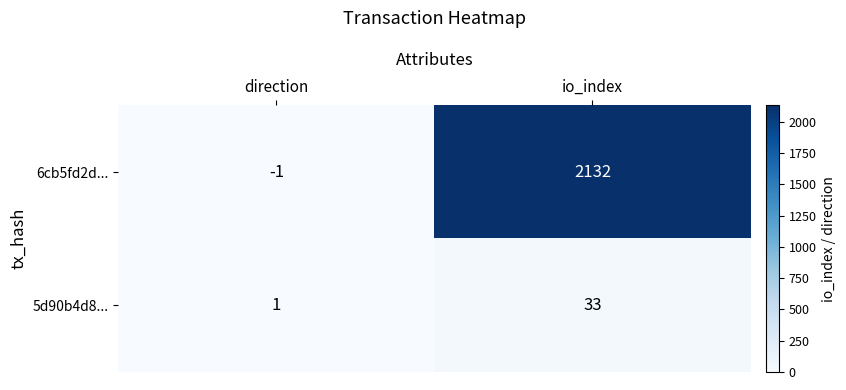

The value of 6cb5fd2d... at io_index is 1135. True or false?

False